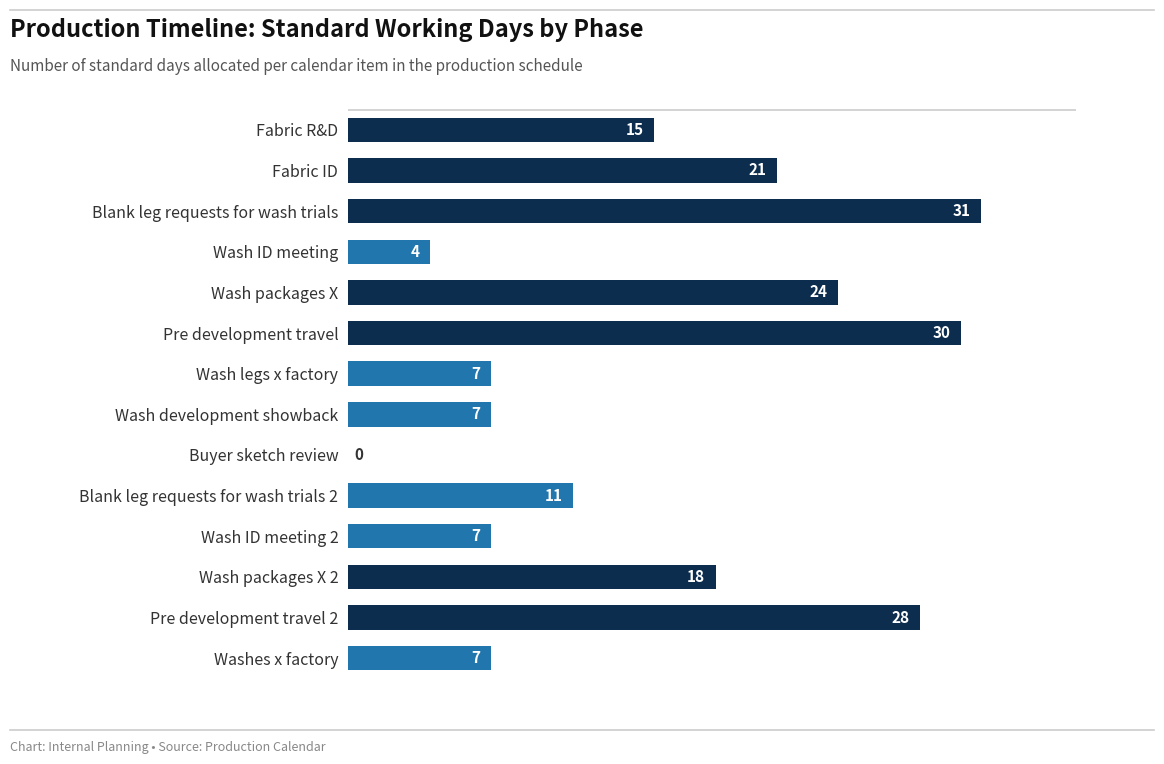

What is the sum of all values?

210